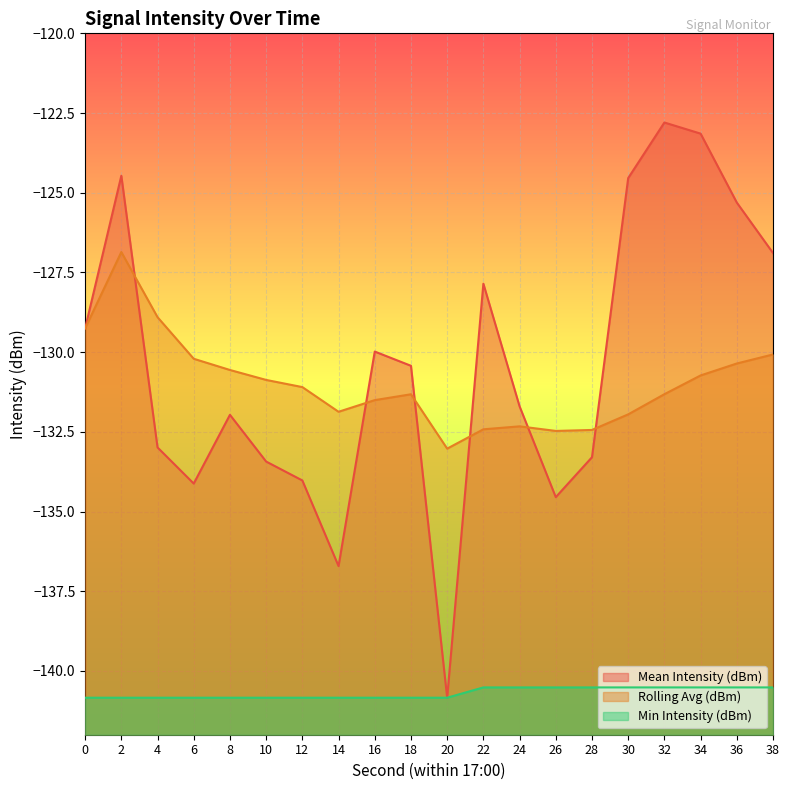

At how many categories does at least one series exceed -125?

4